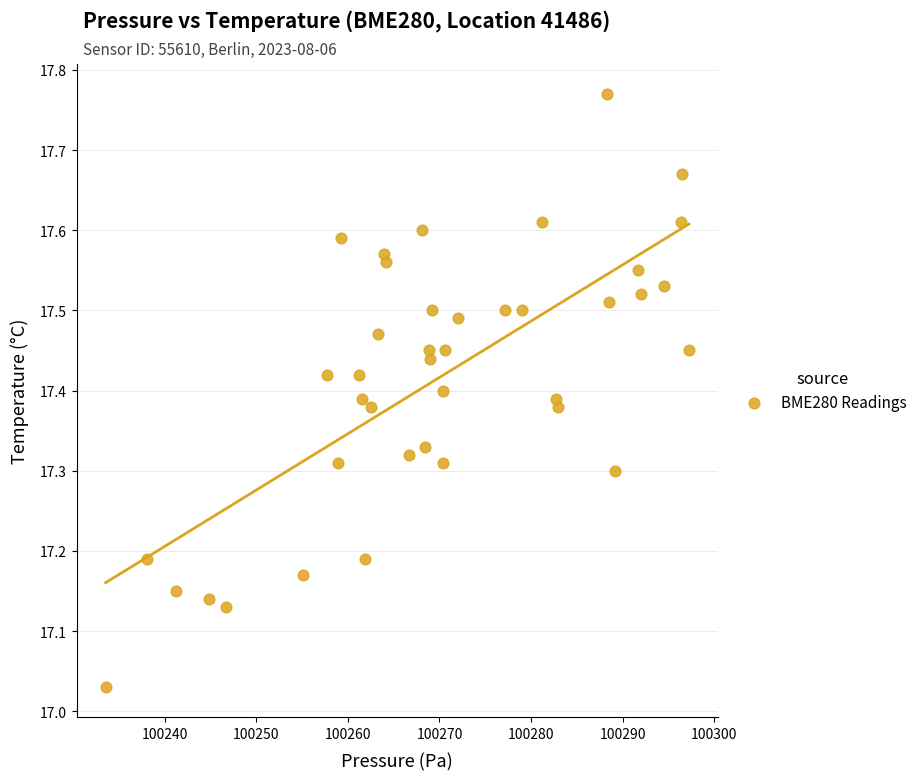

What is the range of X values (max minus min)?

63.7